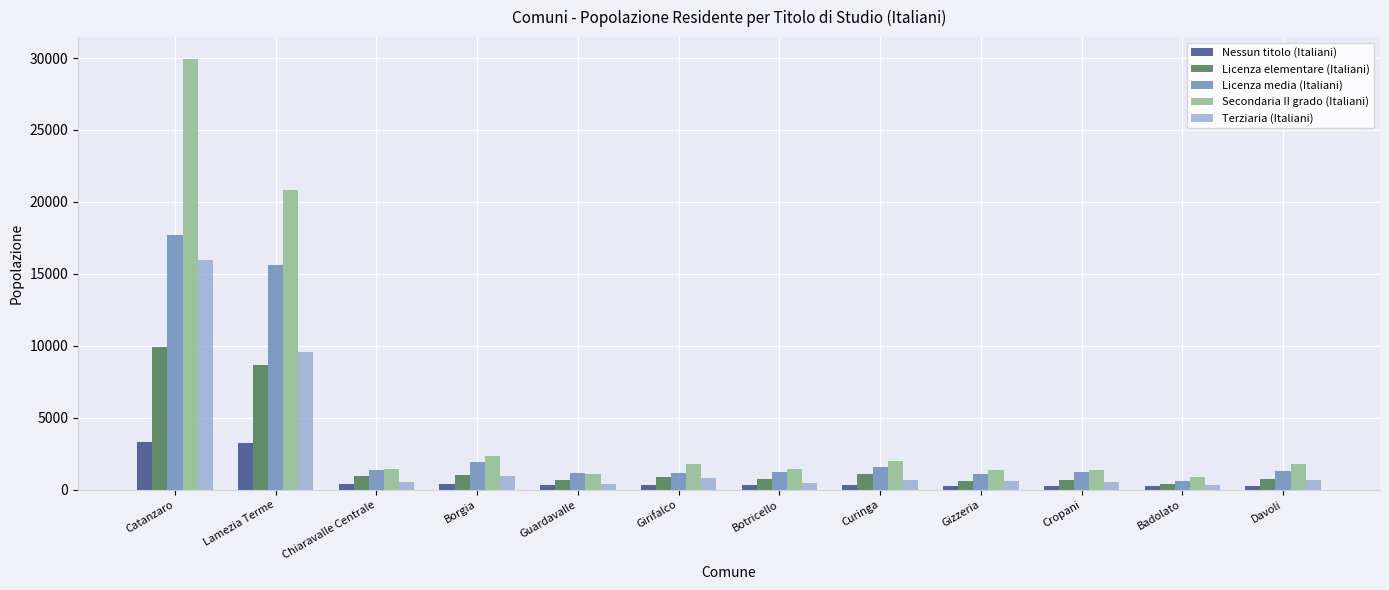

How many bars are there in each group?

5